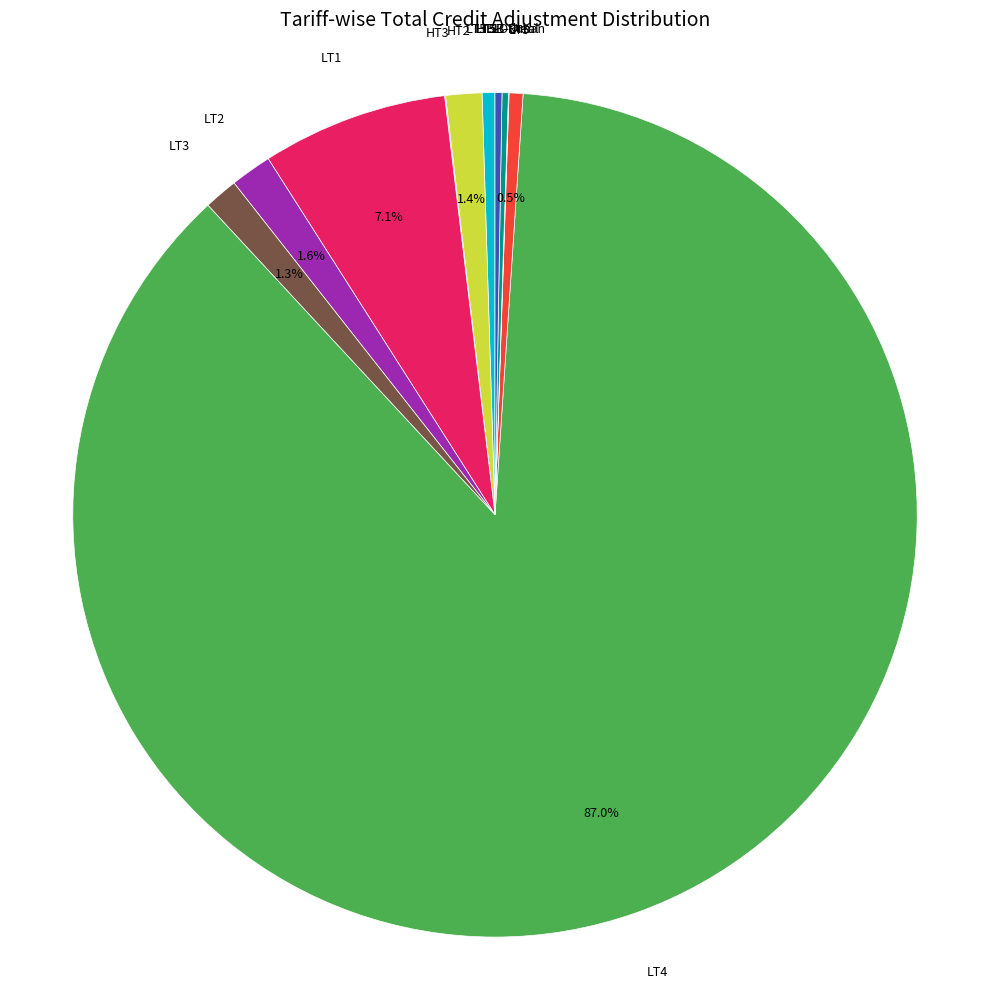

What is the ratio of the value at HT1 to the value at LT3?

0.4